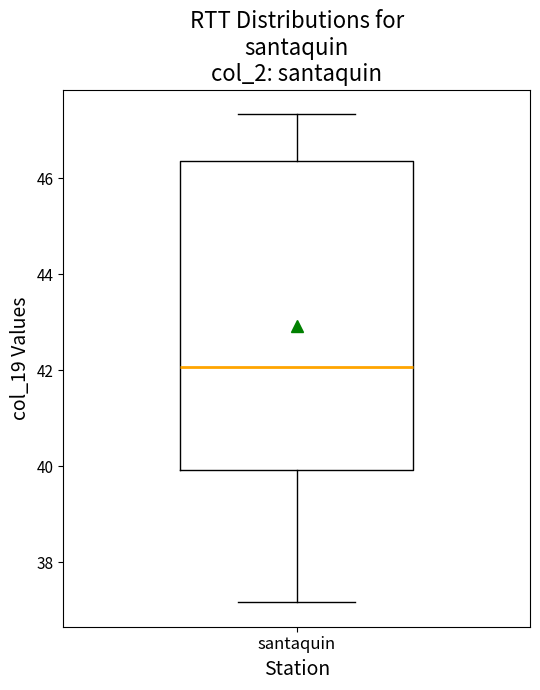

Where does the lower whisker of the box for santaquin end on the y-axis? The values are not printed on the chart, so give them approximately, as read against the axis.

37.2